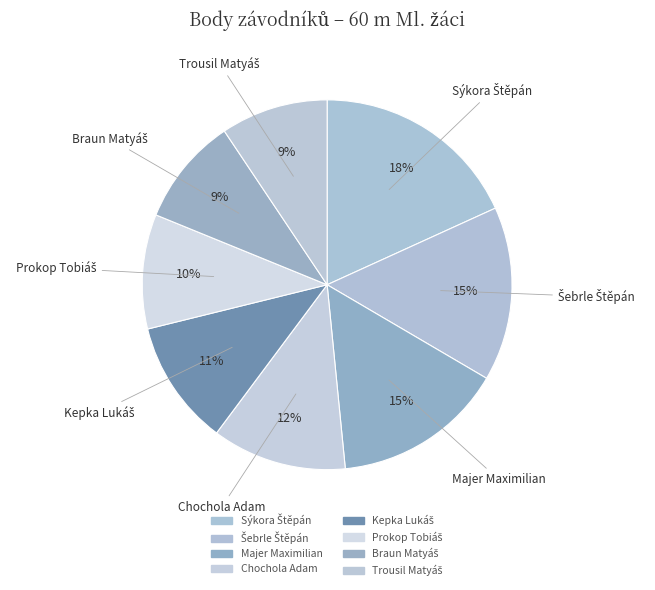

To the nearest percent, what percentage of the pie is Prokop Tobiáš?

10%